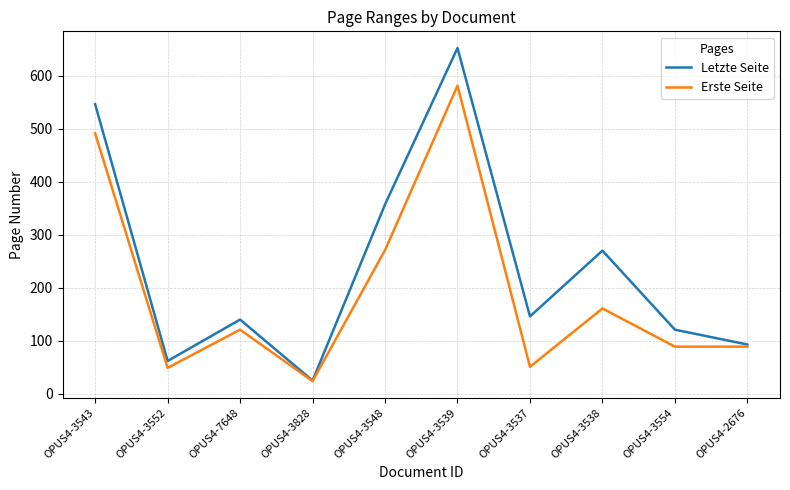

At which category is the sum across all series the highest?

OPUS4-3539